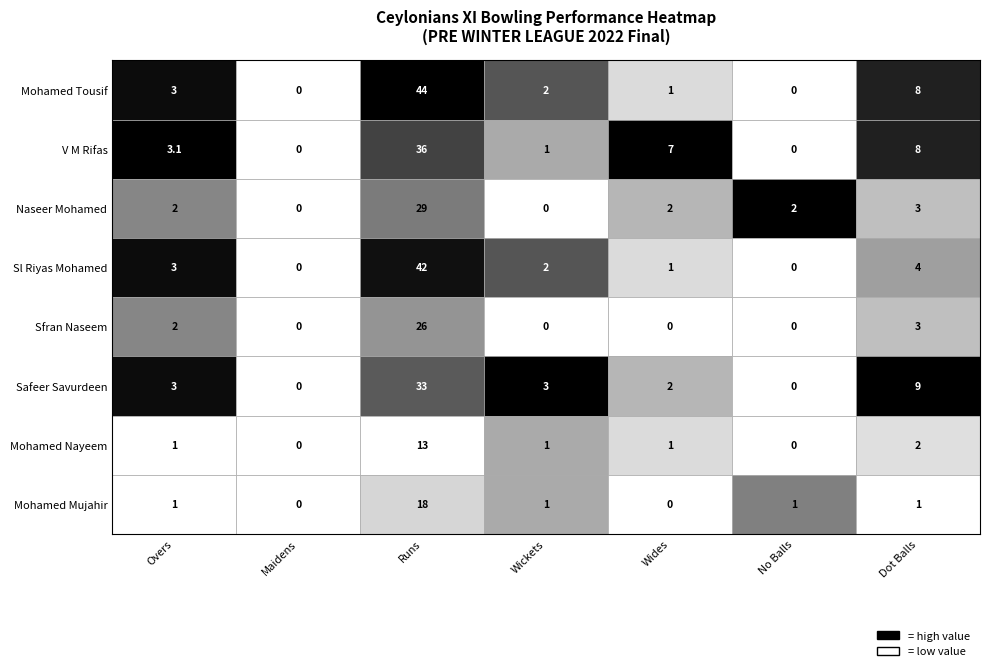

What is the difference between the Mohamed Mujahir values at Sfran Naseem and Safeer Savurdeen?

1.0